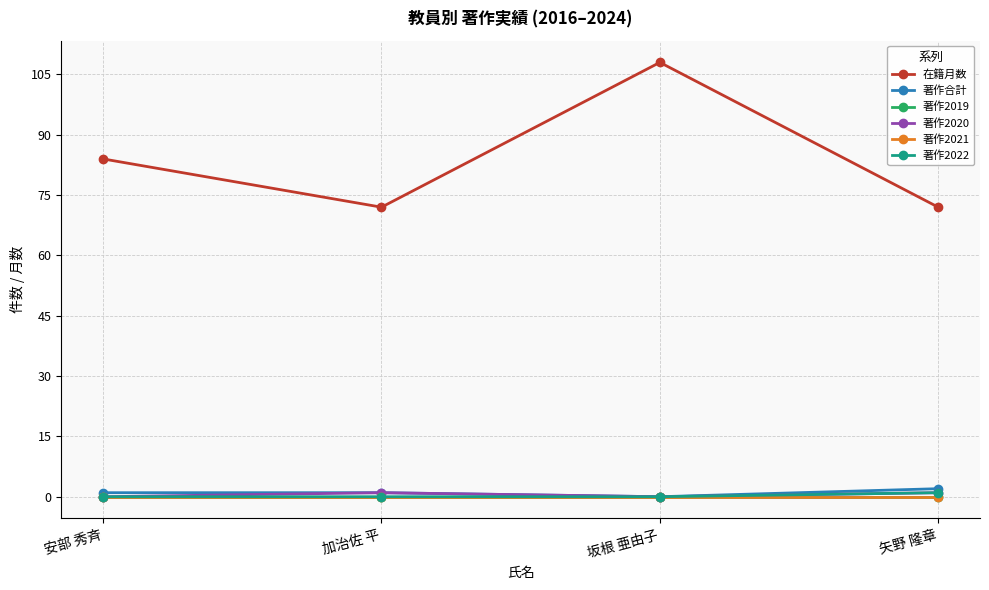

True or false: 著作2020 and 著作2019 cross at least once.

False